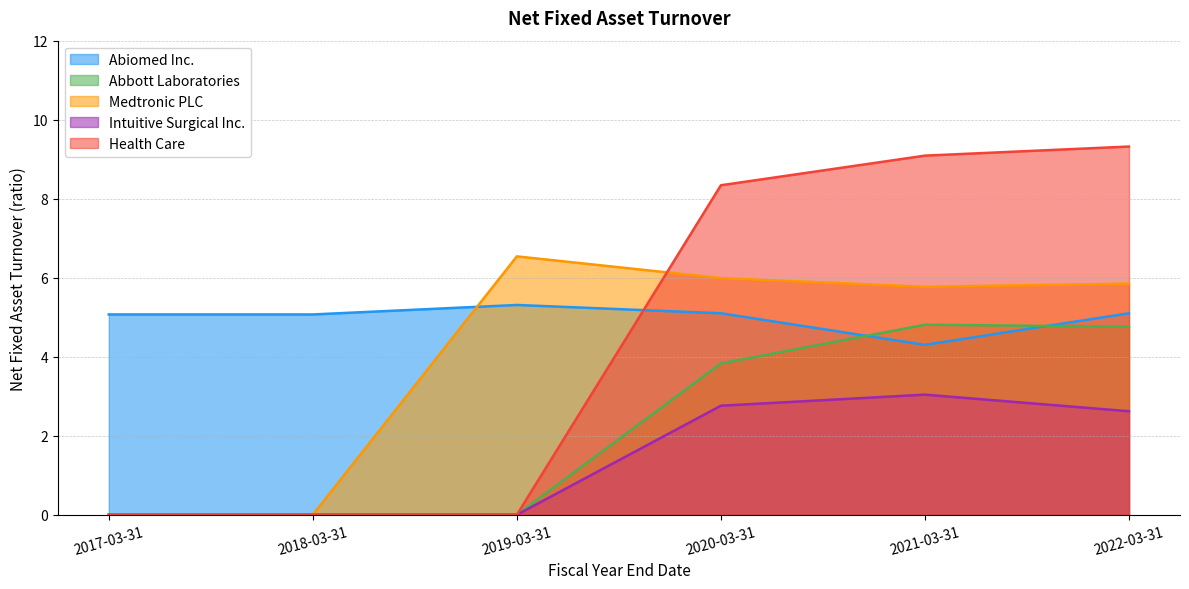

At how many categories does at least one series exceed 4?

6